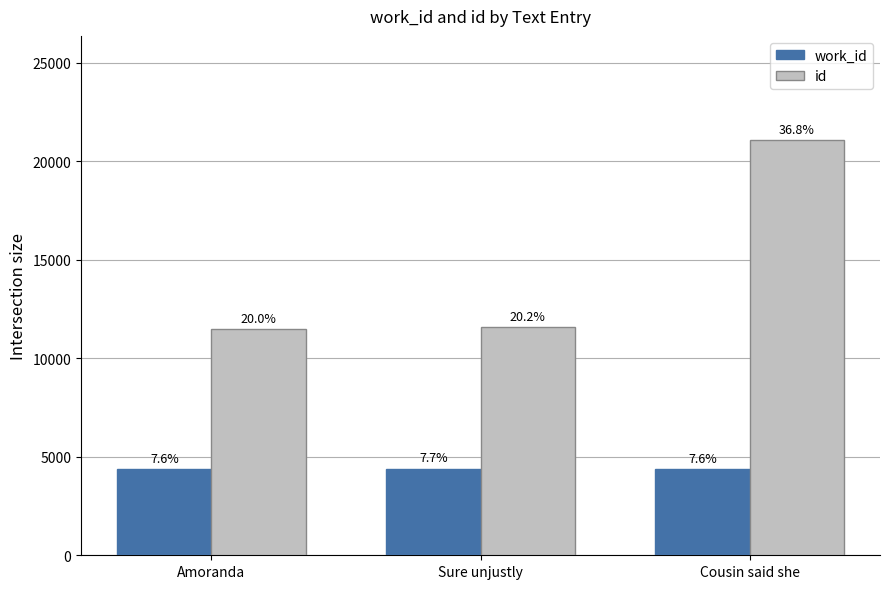

Which series has the largest total across all categories?

id